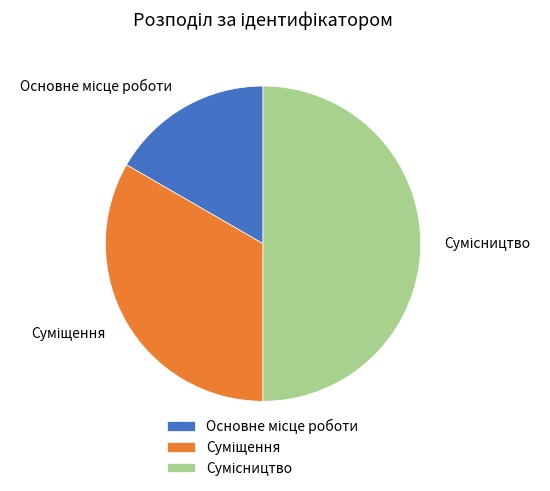

What percentage is the Основне місце роботи slice, to the nearest percent?

17%